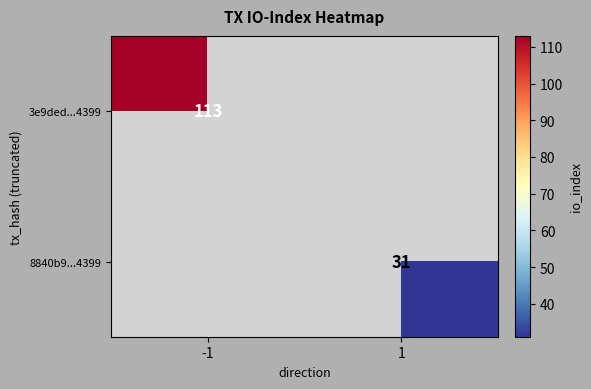

The 8840b9...4399 series shows 52 at 1. True or false?

False